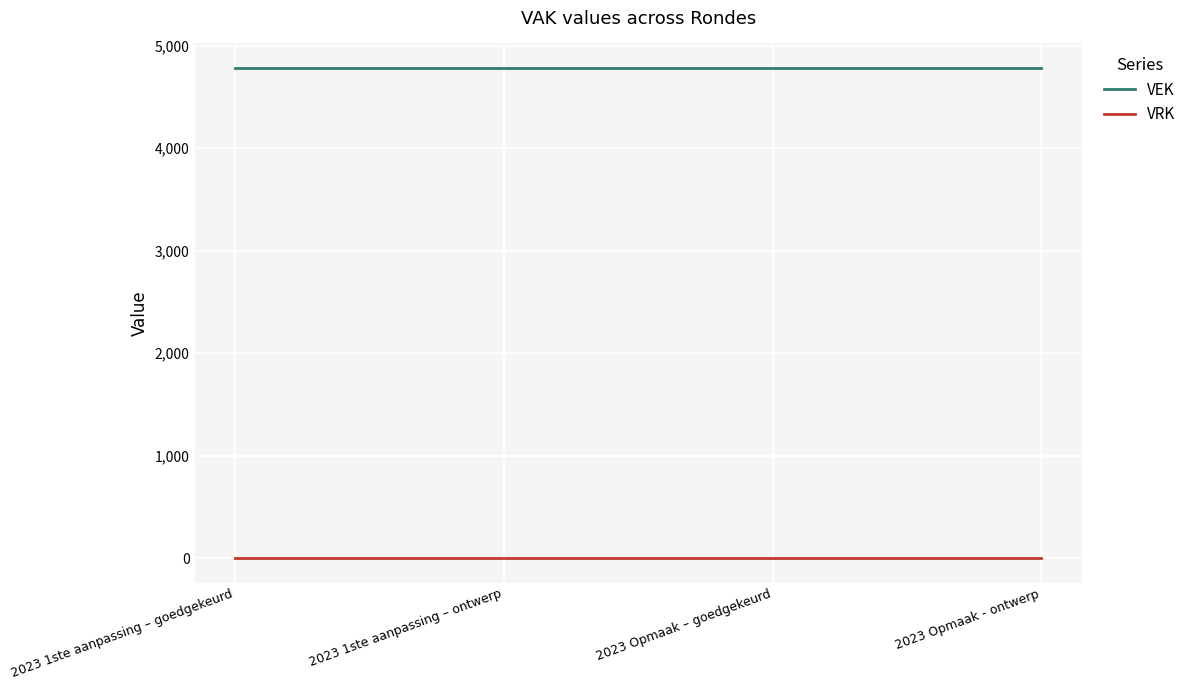

How many series are shown in this chart?

2